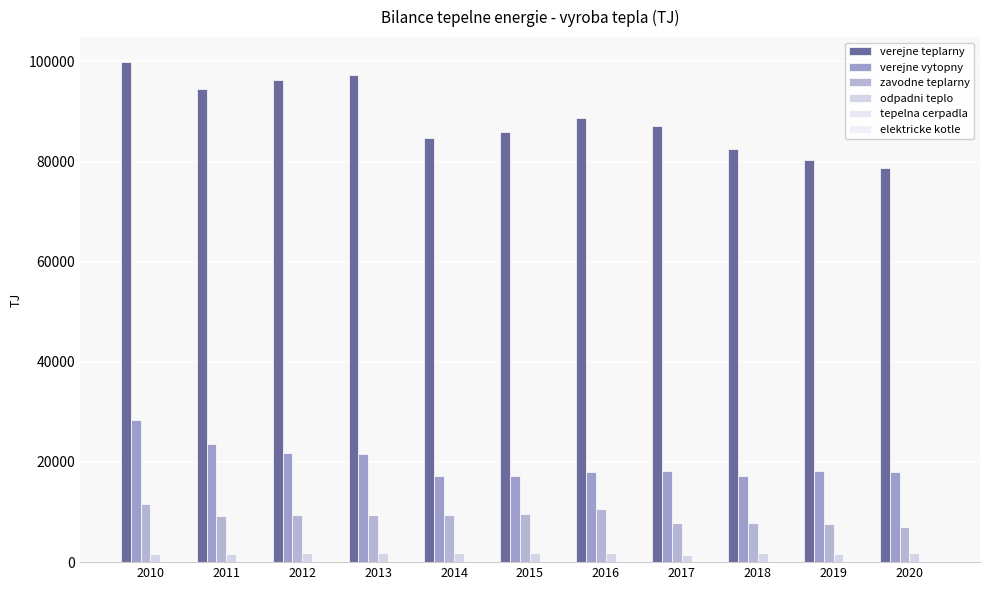

List the labels in order of odpadni teplo value, largest first.

2014, 2015, 2016, 2018, 2013, 2012, 2020, 2019, 2011, 2010, 2017